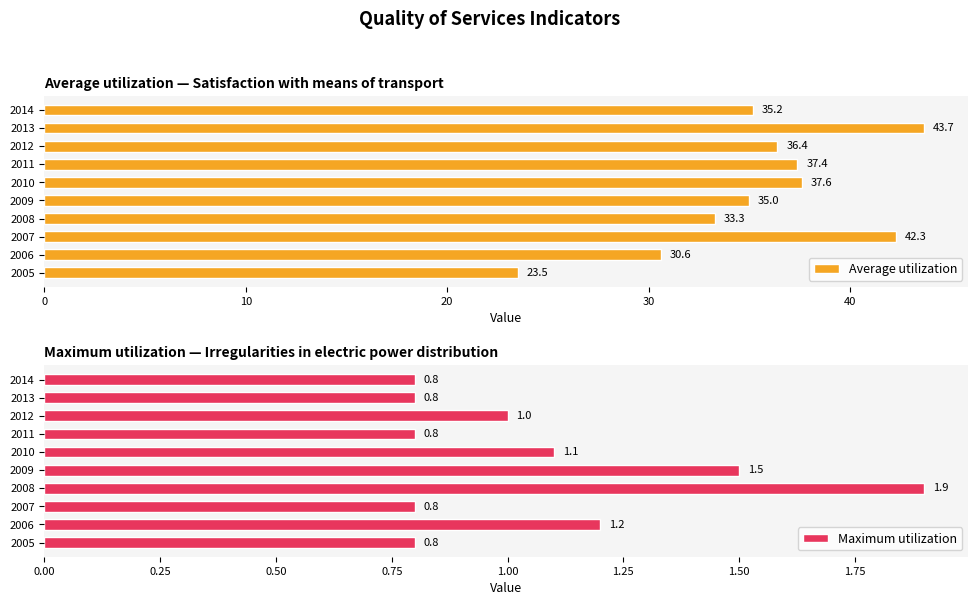

What is the difference between the maximum and minimum values in the Maximum utilization series?

1.1